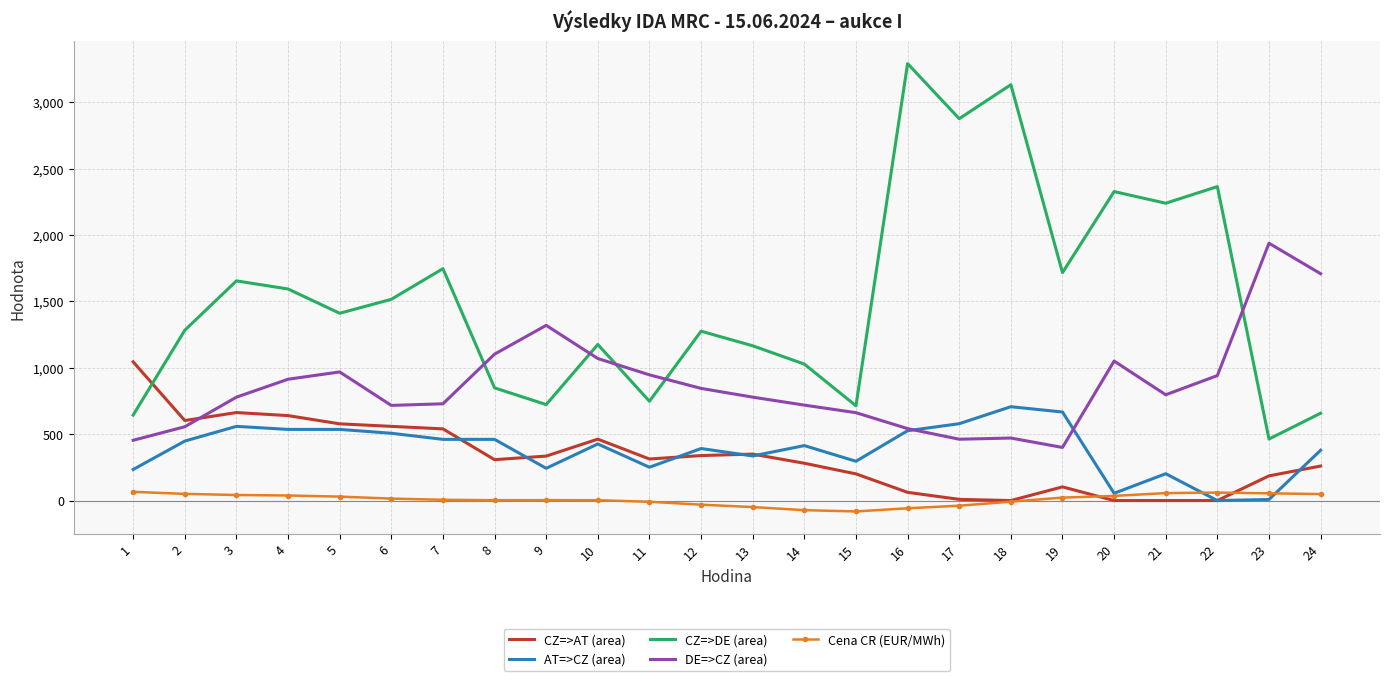

The value of DE=>CZ (area) at 23 is 1938.6. True or false?

True